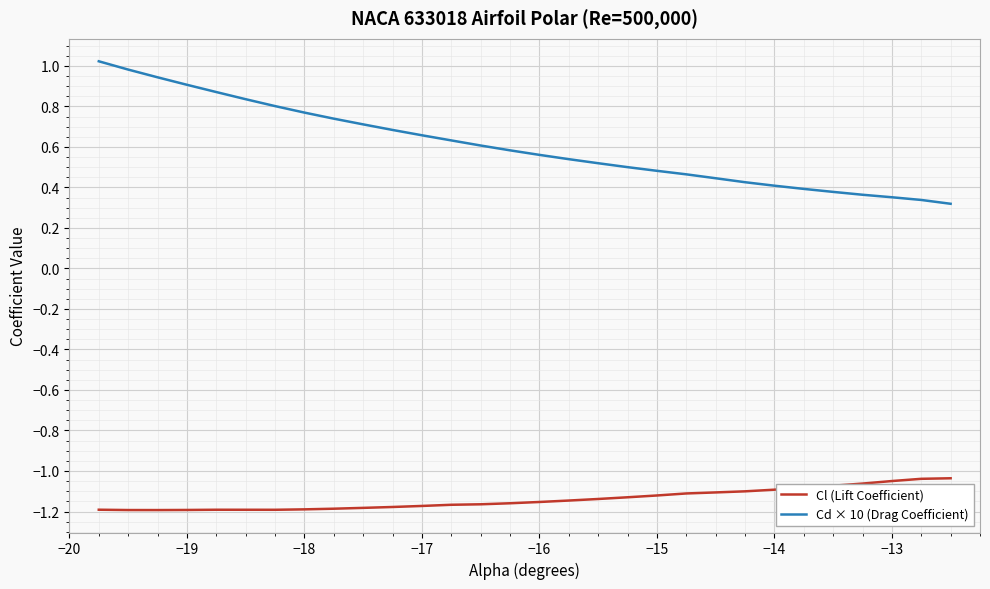

At how many categories does at least one series exceed 0?

30